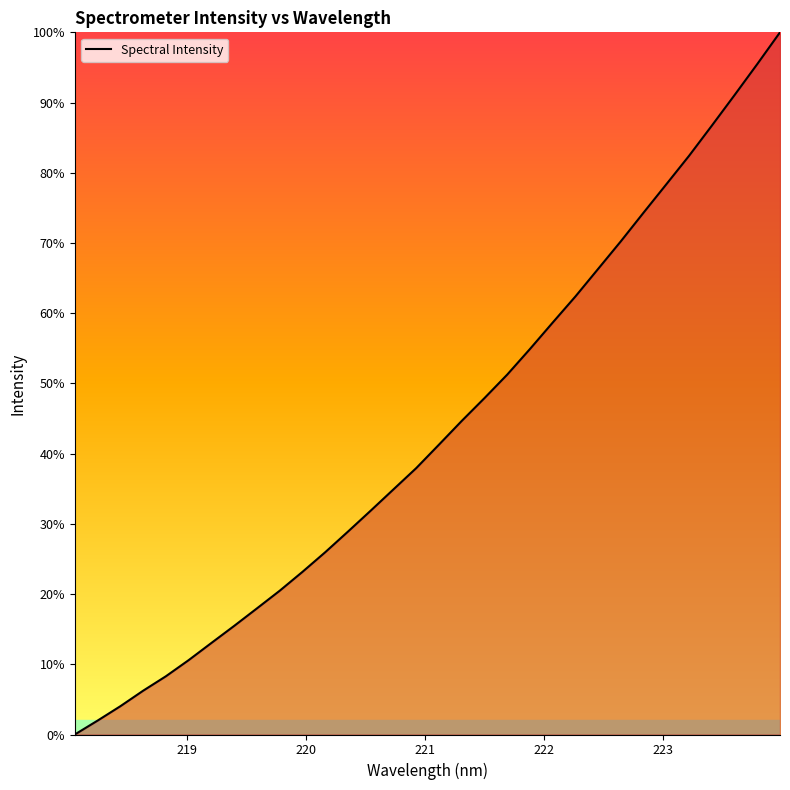

What is the greatest value displayed?

100.0